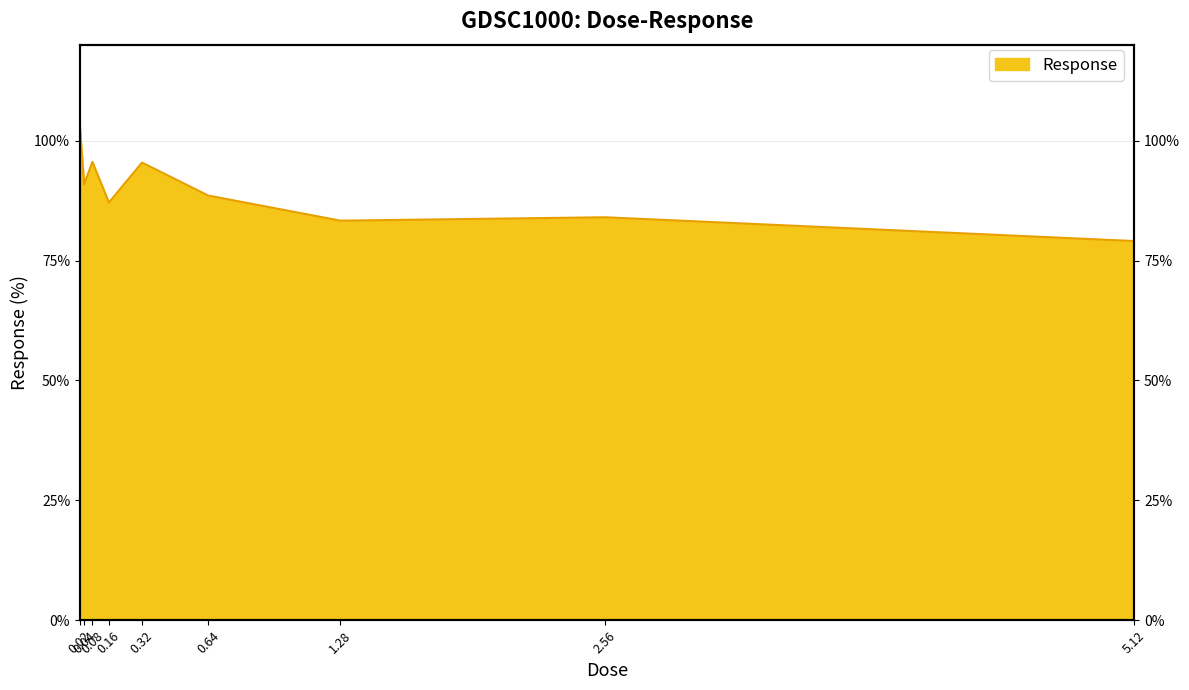

What is the smallest value displayed?

79.1